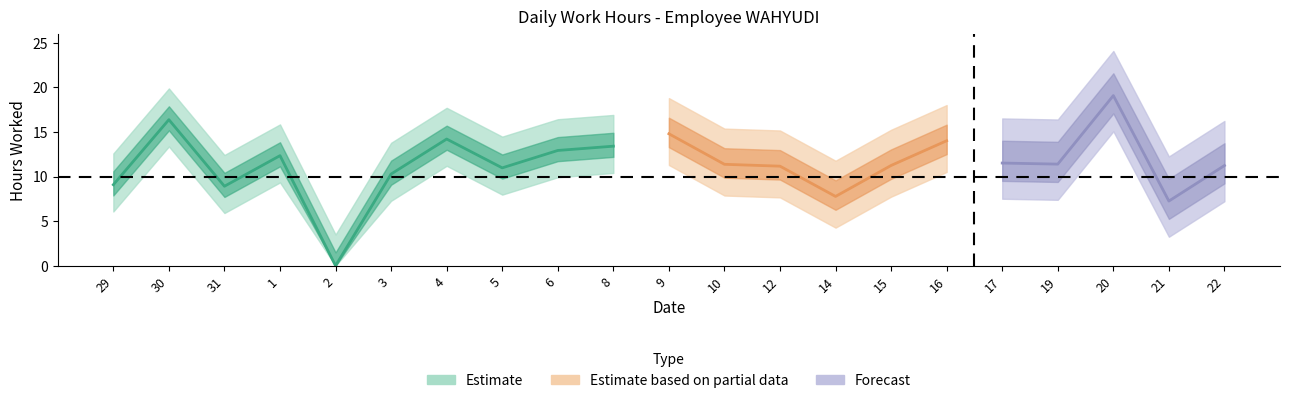

Is it true that Estimate equals 19.1 at 20?

True